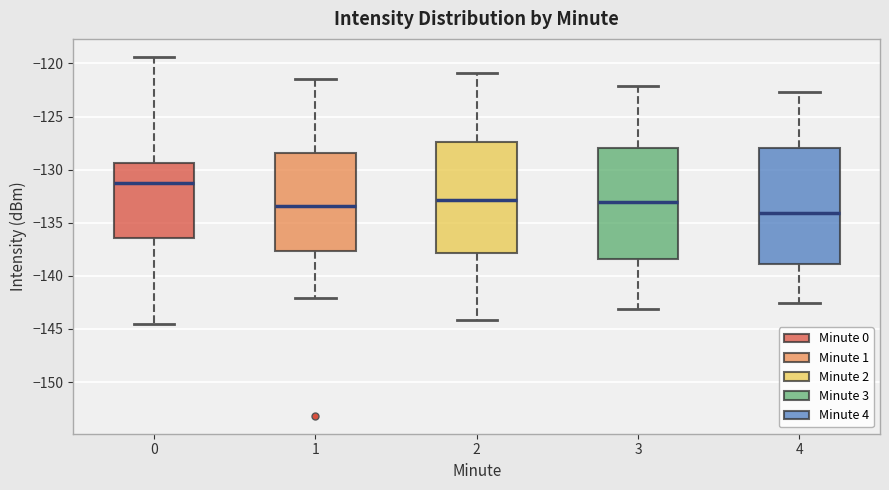

Where does the median line of the box at x = 2 sit on the y-axis? The values are not printed on the chart, so give them approximately, as read against the axis.

-133.0